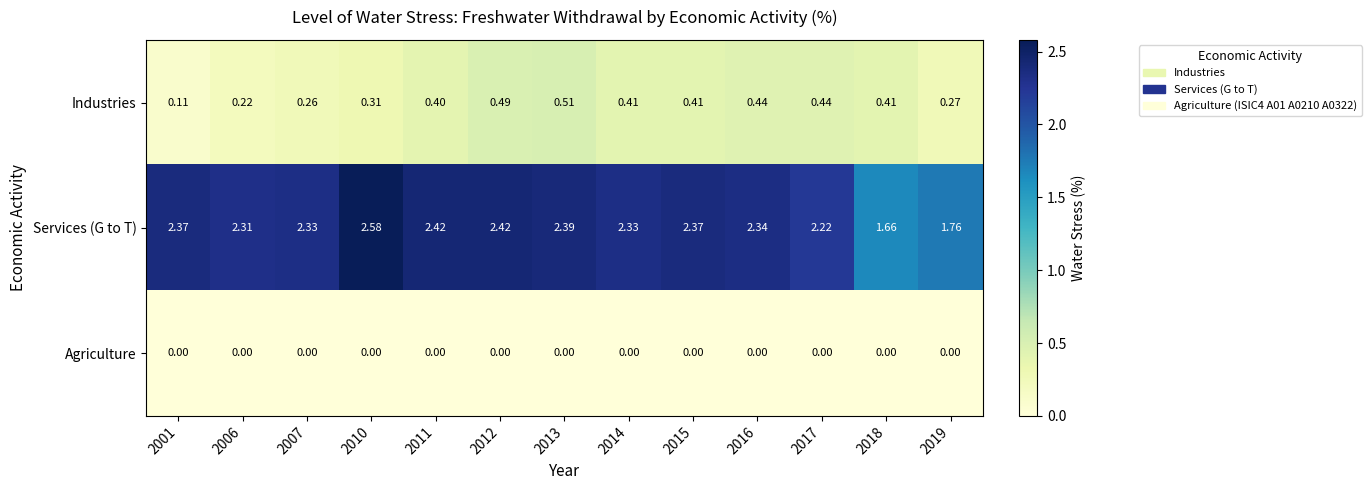

Is the value of Industries at 2001 greater than the value of Agriculture at 2011?

Yes